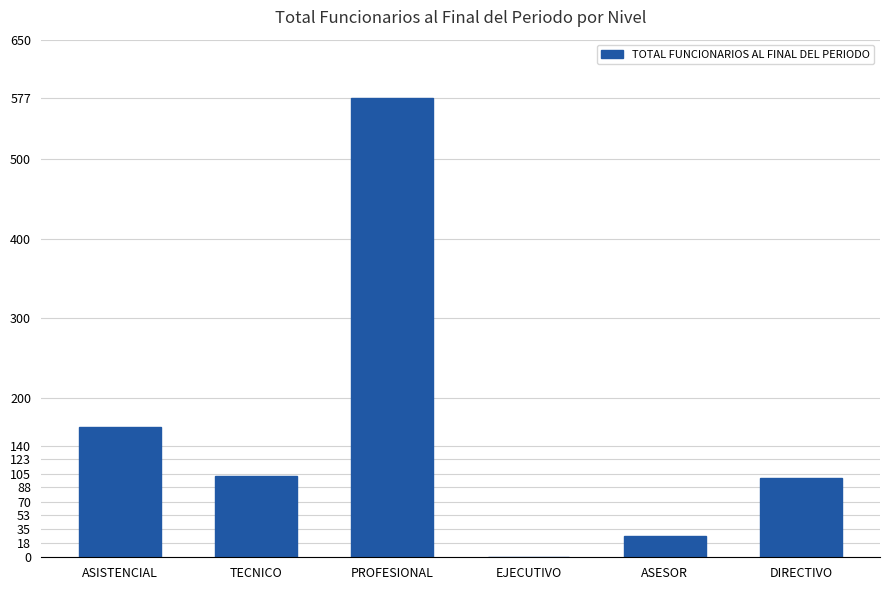

True or false: the data shows 91 at ASISTENCIAL.

False